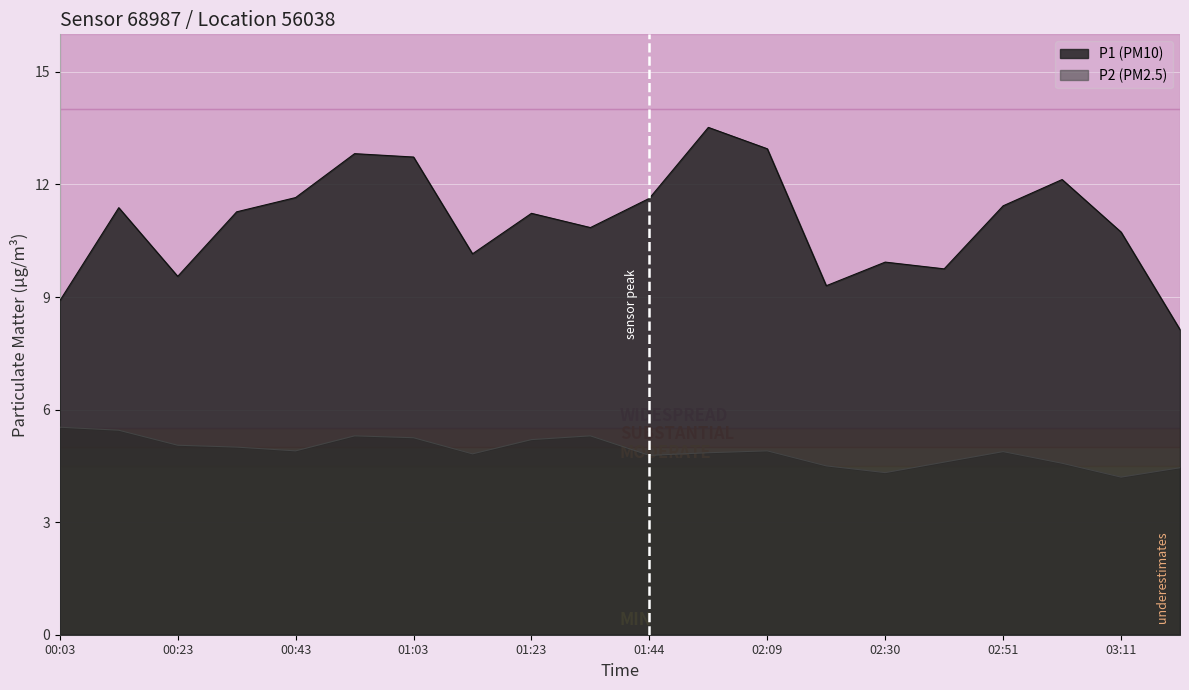

What is the average value of the P1 series?

11.0